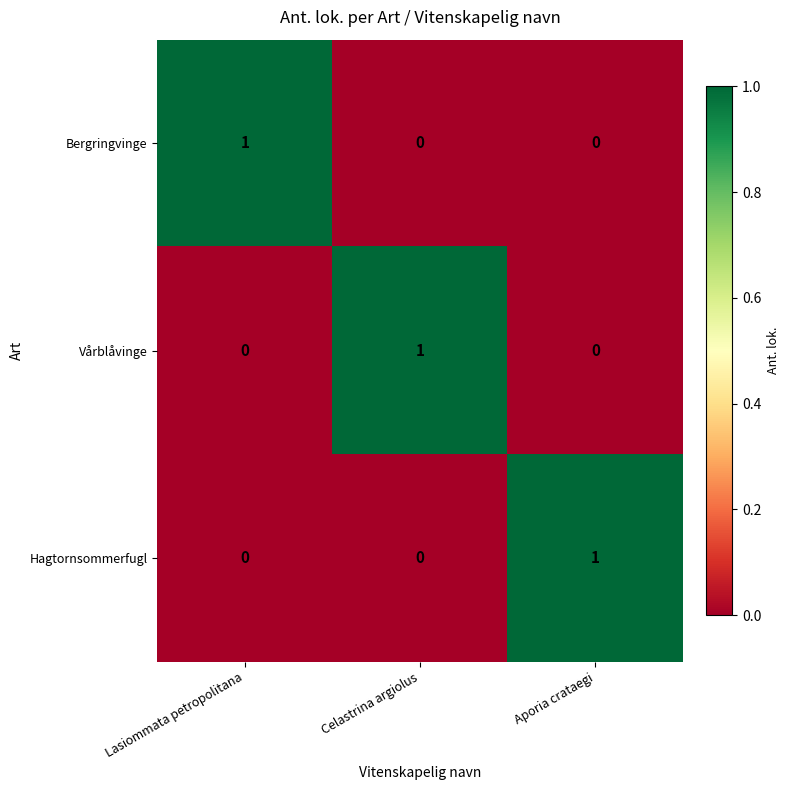

The value of Bergringvinge at Celastrina argiolus is 0. True or false?

True